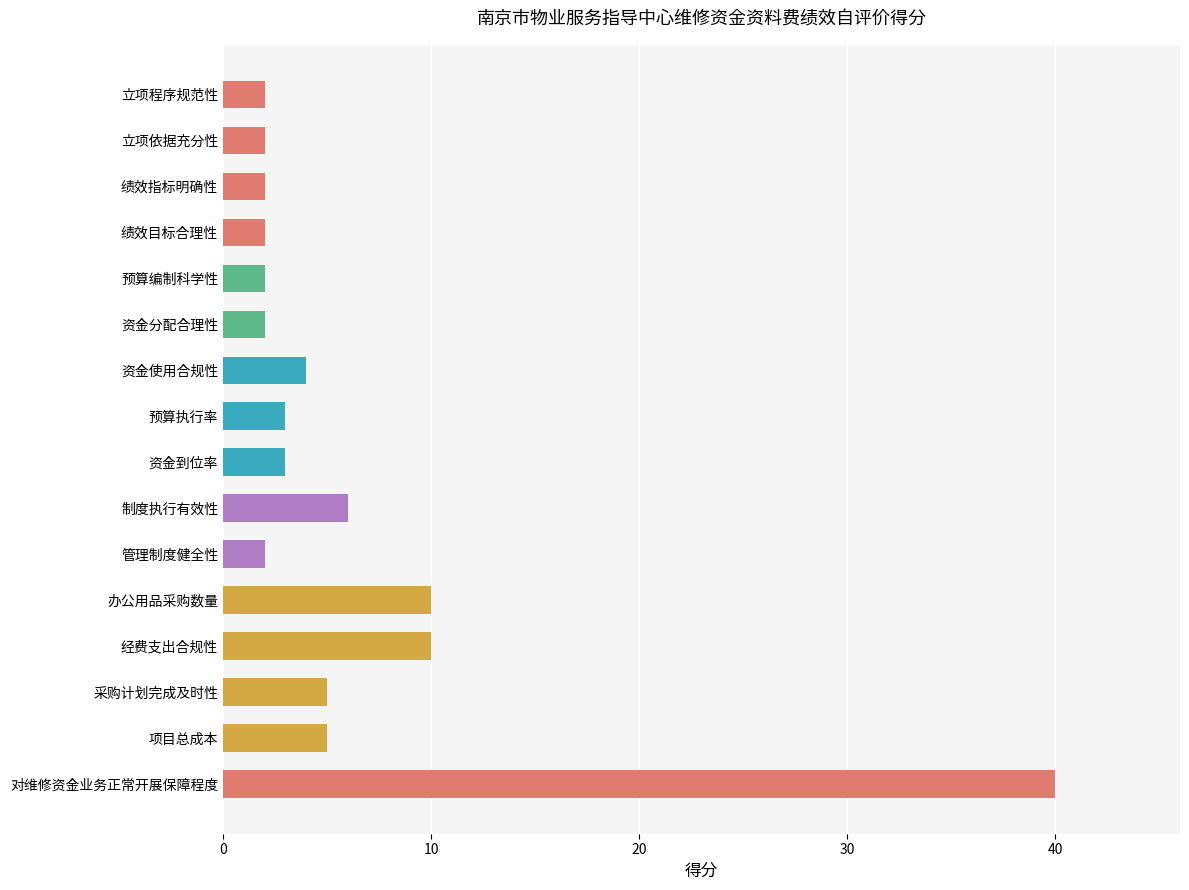

Are the bars horizontal?

Yes